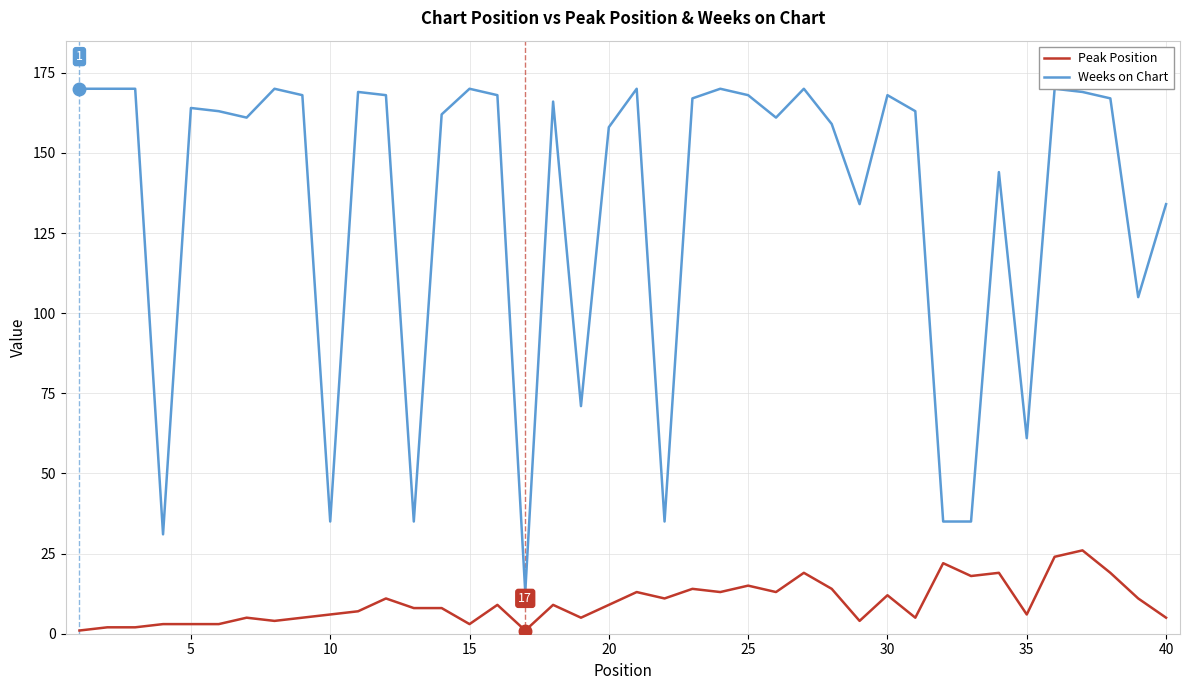

True or false: Weeks on Chart and Peak Position cross at least once.

False